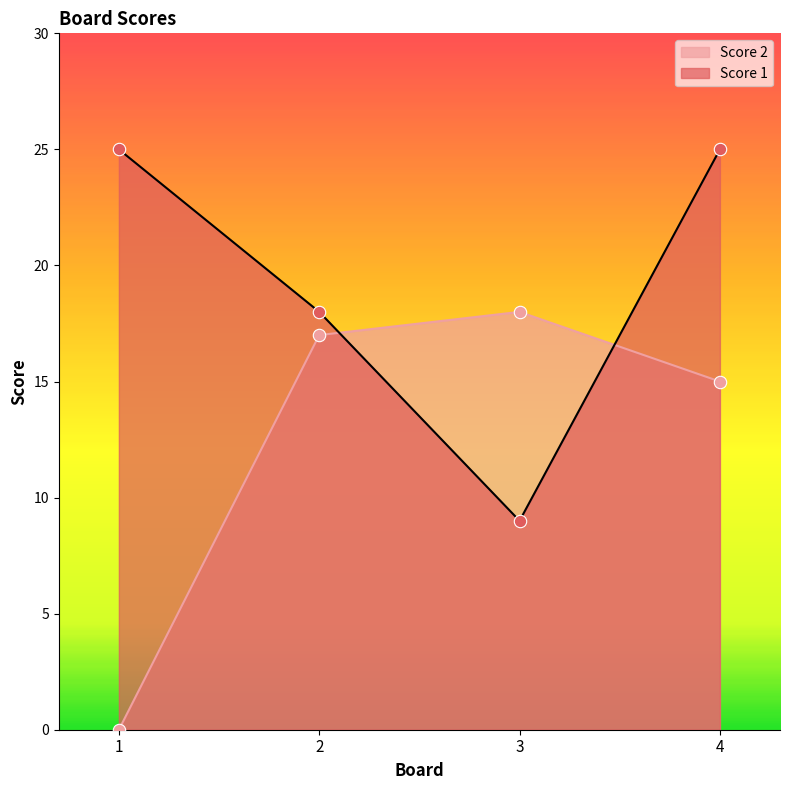

Is the value of Score 2 at 4 greater than the value of Score 1 at 3?

Yes